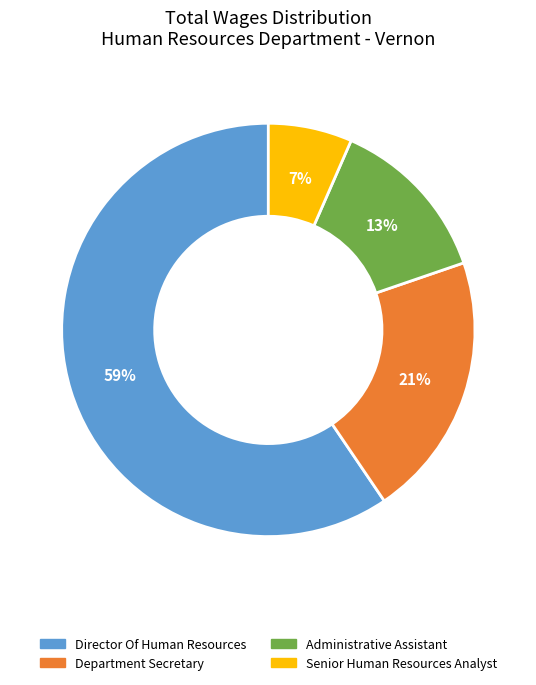

Which has a higher value, Senior Human Resources Analyst or Department Secretary?

Department Secretary